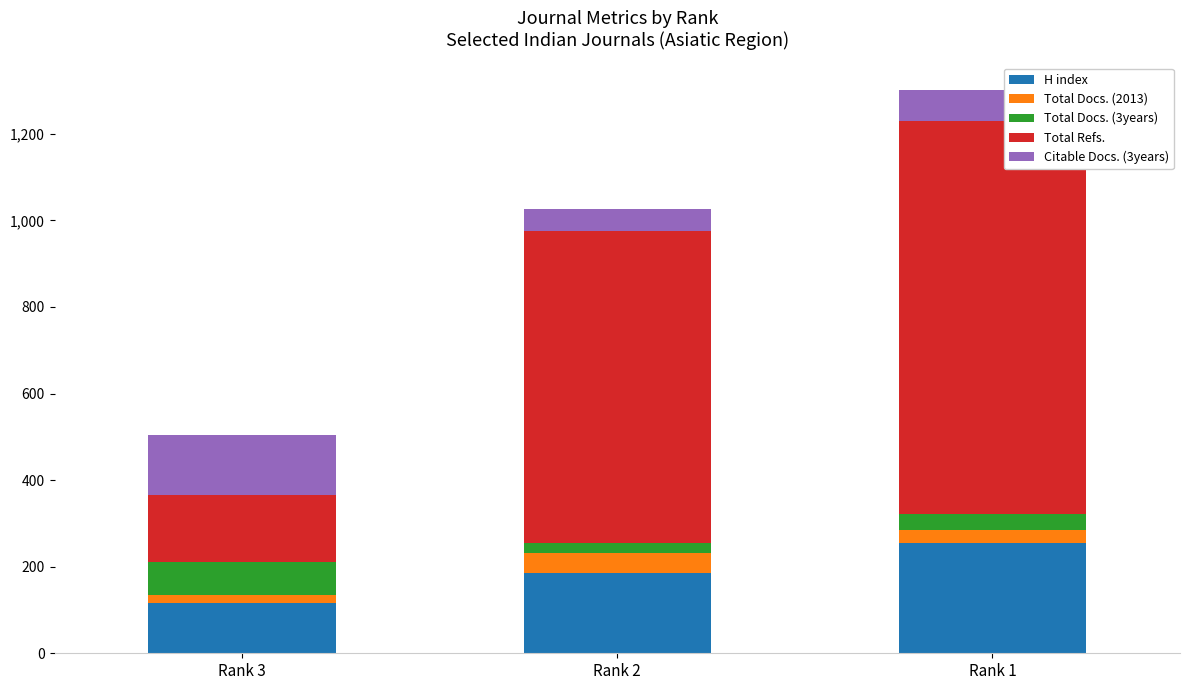

Rank the categories by H index value from lowest to highest.

Rank 3, Rank 2, Rank 1